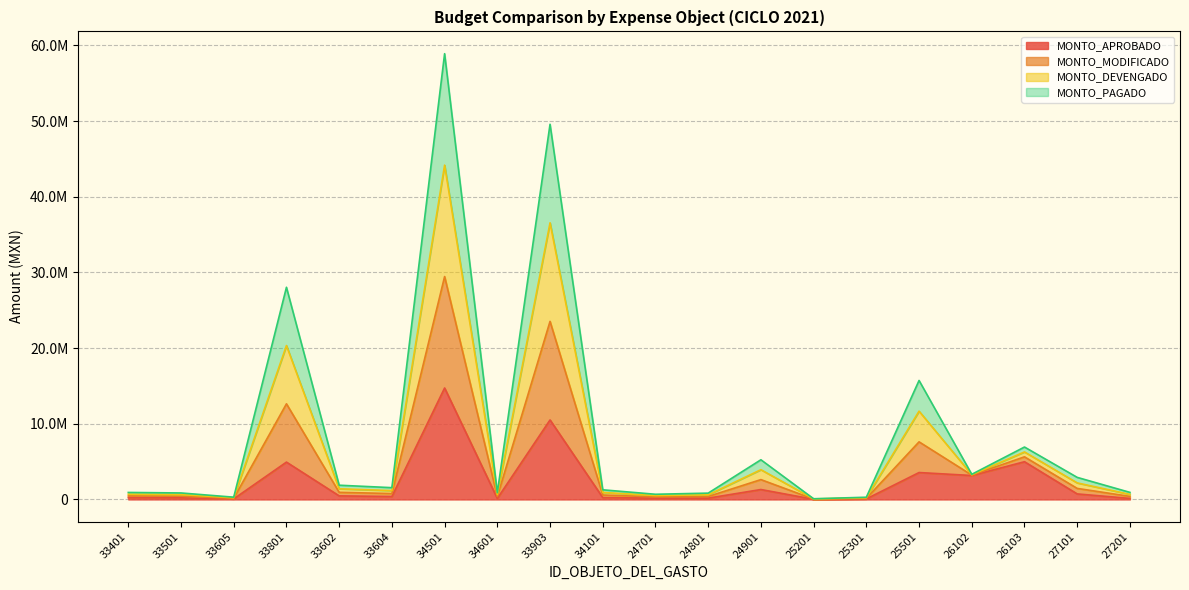

At which label is MONTO_APROBADO closest to 7373671?

26103